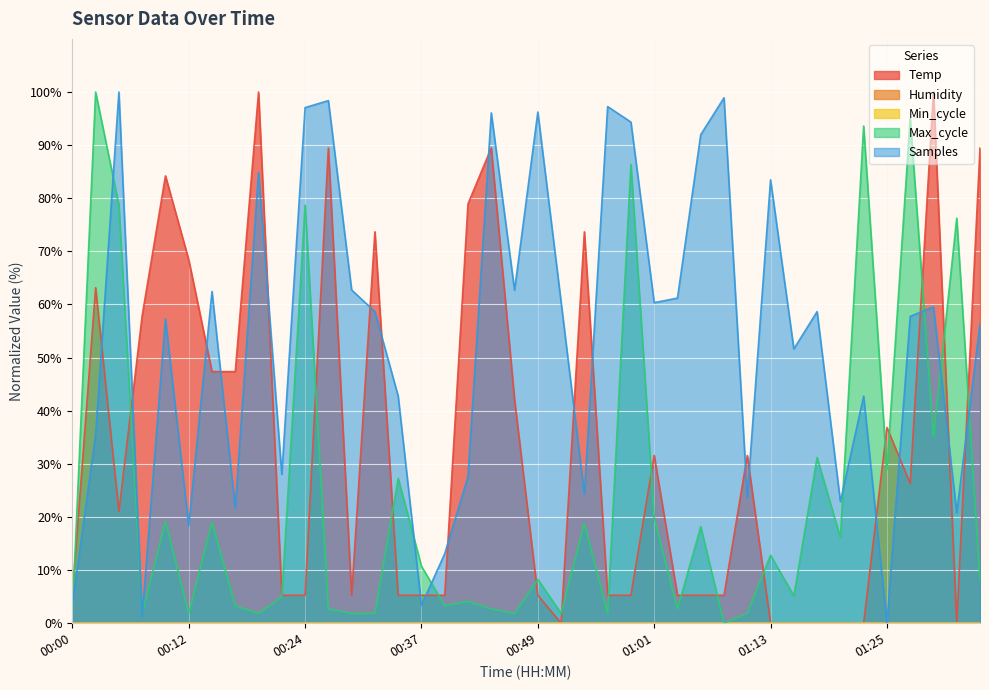

How many data points in Temp are above 21?

20